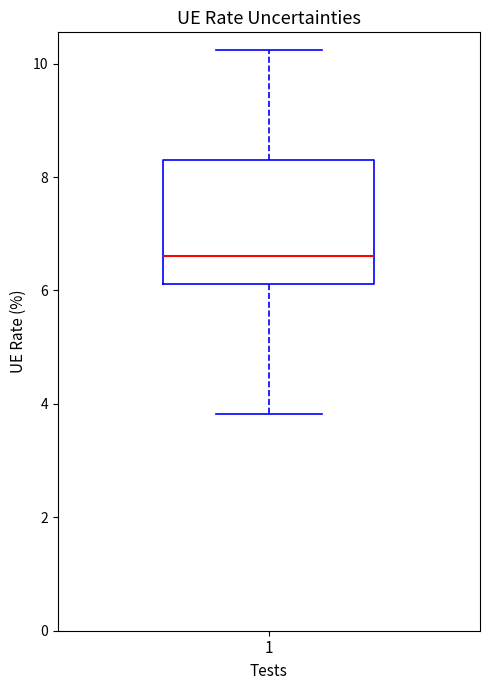

Where does the median line of the box at x = 1 sit on the y-axis? The values are not printed on the chart, so give them approximately, as read against the axis.

6.6